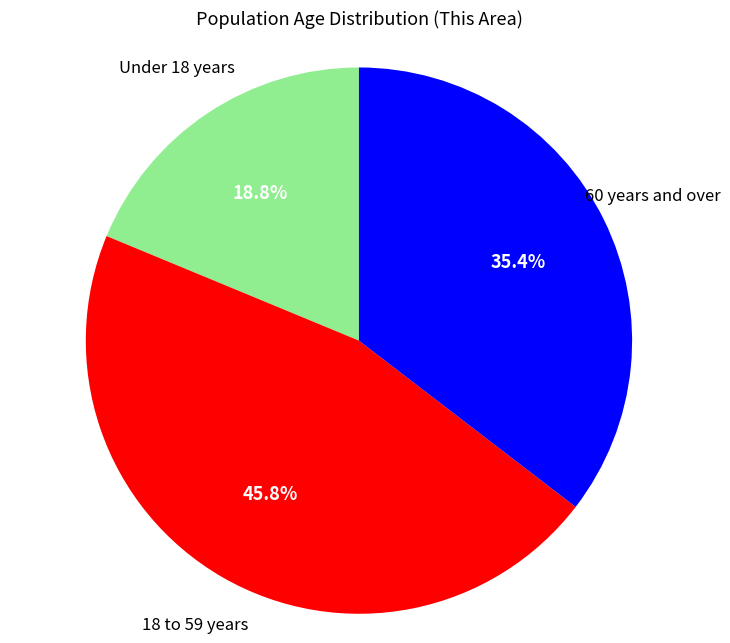

Is there a majority slice in this chart?

No